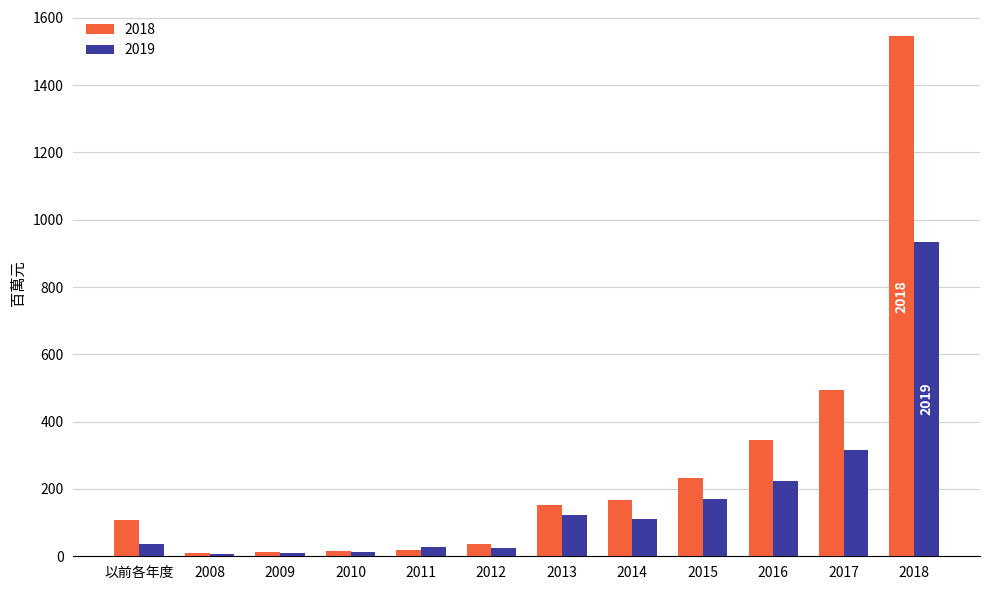

What is the smallest value displayed?

8.2